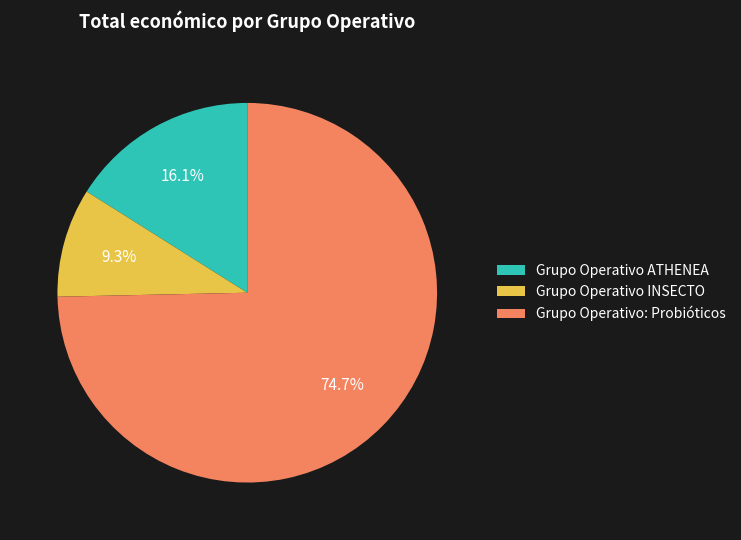

What portion of the pie excludes Grupo Operativo ATHENEA?

83.9%